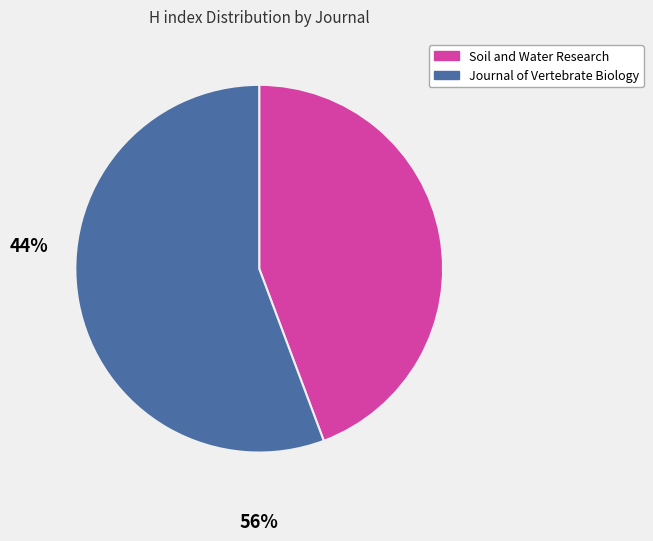

Is it true that Journal of Vertebrate Biology is 56% of the pie?

True